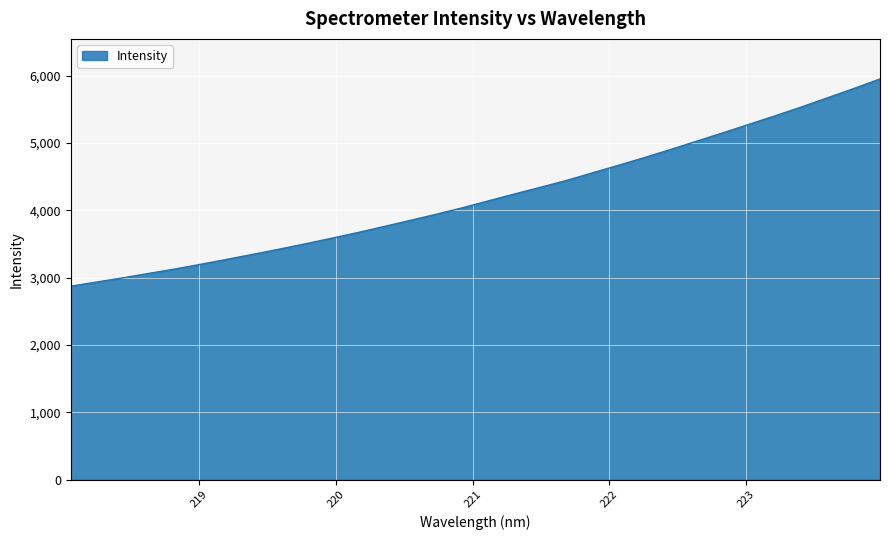

What is the difference between the maximum and minimum values?

3077.5